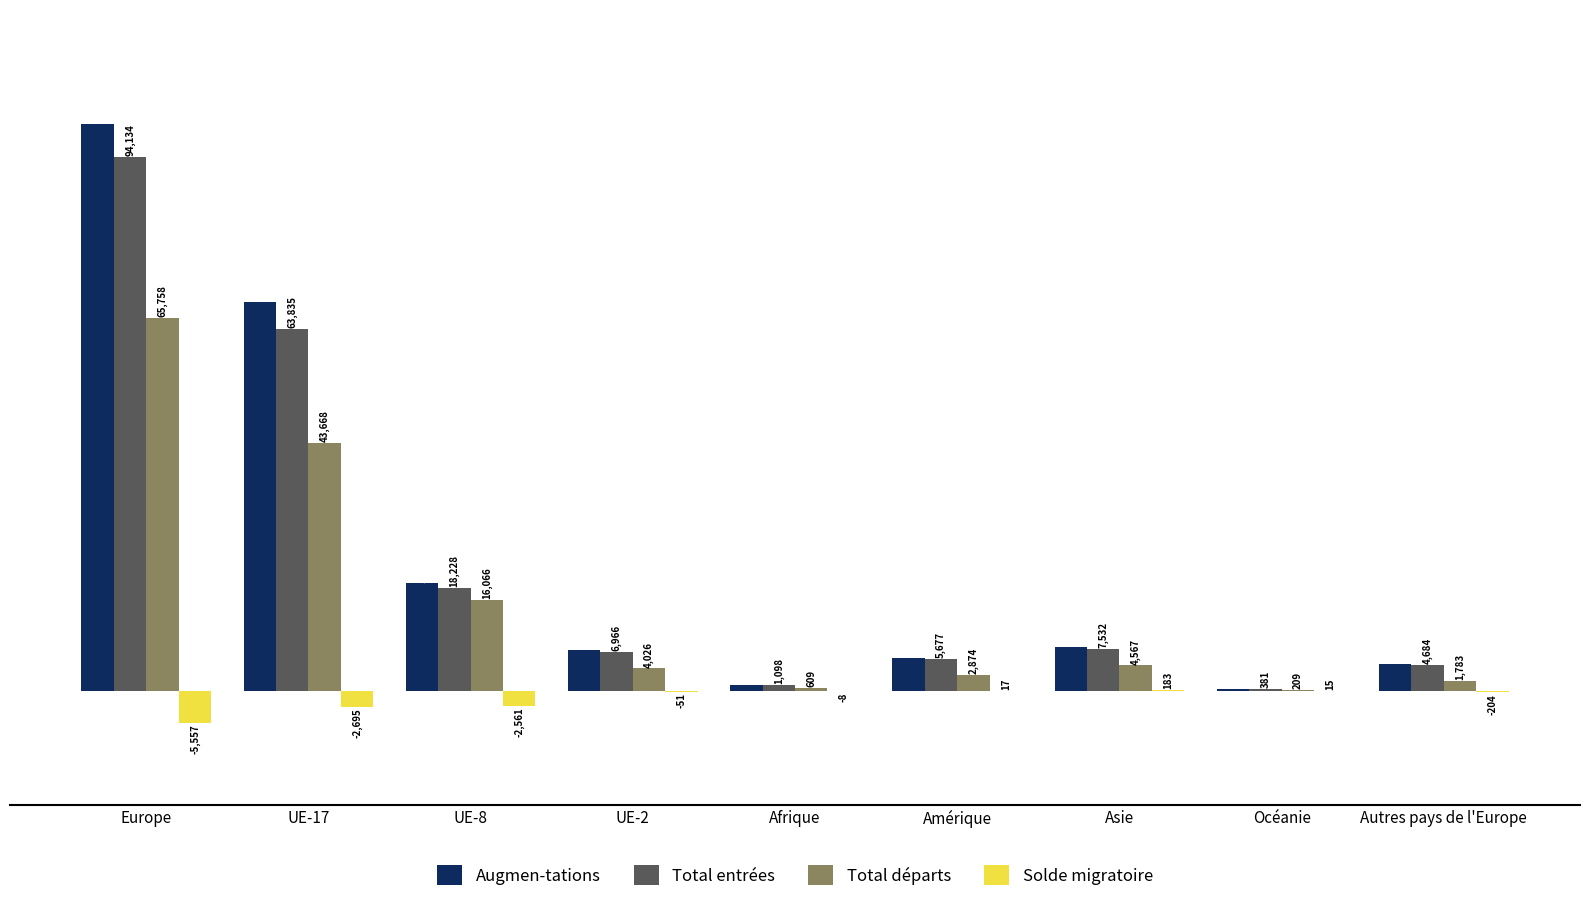

Reading left to right, list all the values displayed in this chart.

Augmen-tations: 99962	68498	18983	7256	1142	5862	7800	396	4794
Total entrées: 94134	63835	18228	6966	1098	5677	7532	381	4684
Total départs: 65758	43668	16066	4026	609	2874	4567	209	1783
Solde migratoire: -5557	-2695	-2561	-51	-8	17	183	15	-204